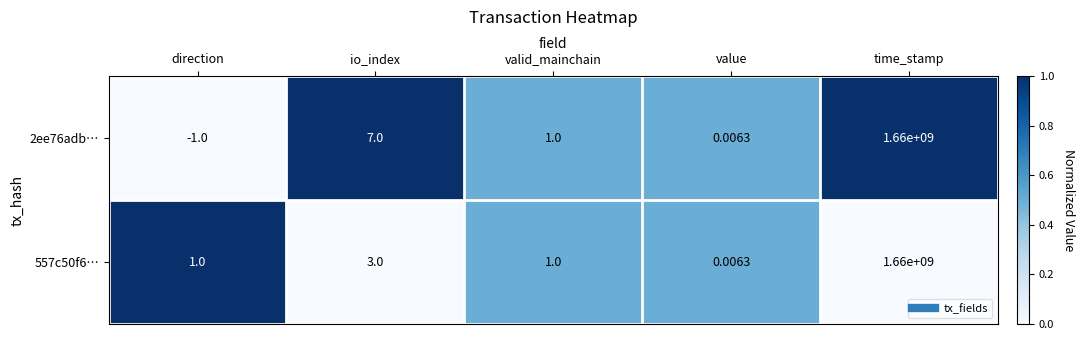

How many values in the 557c50f6… series are below 1?

1